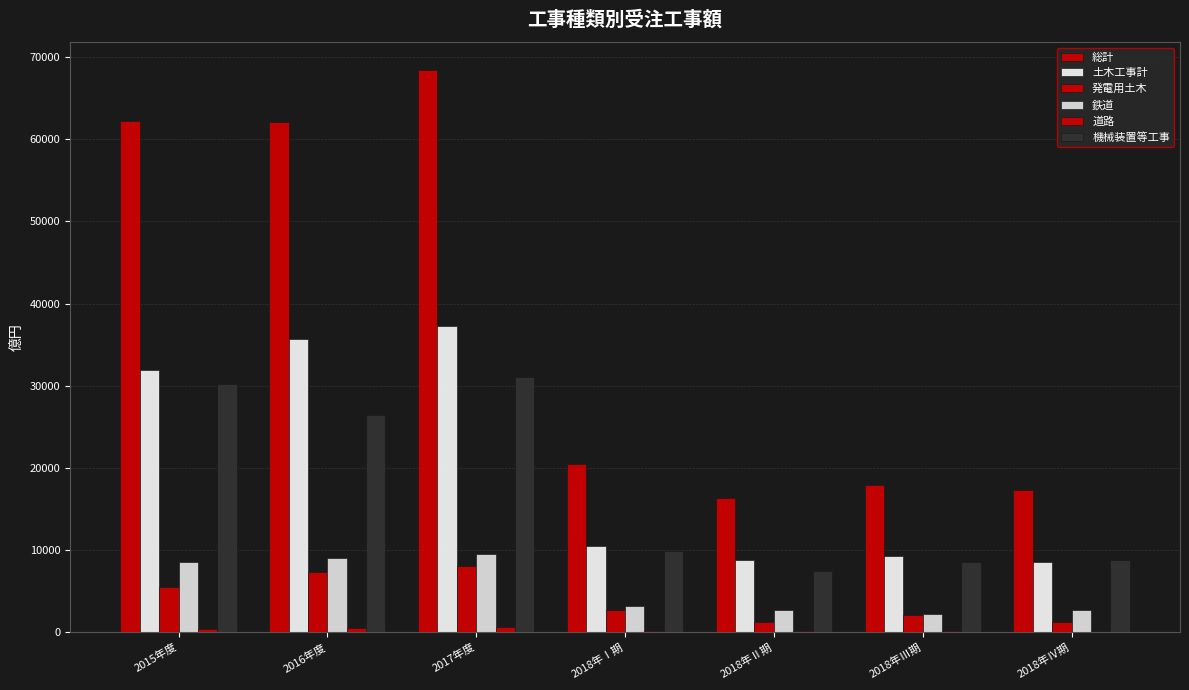

How many data points does each series have?

7